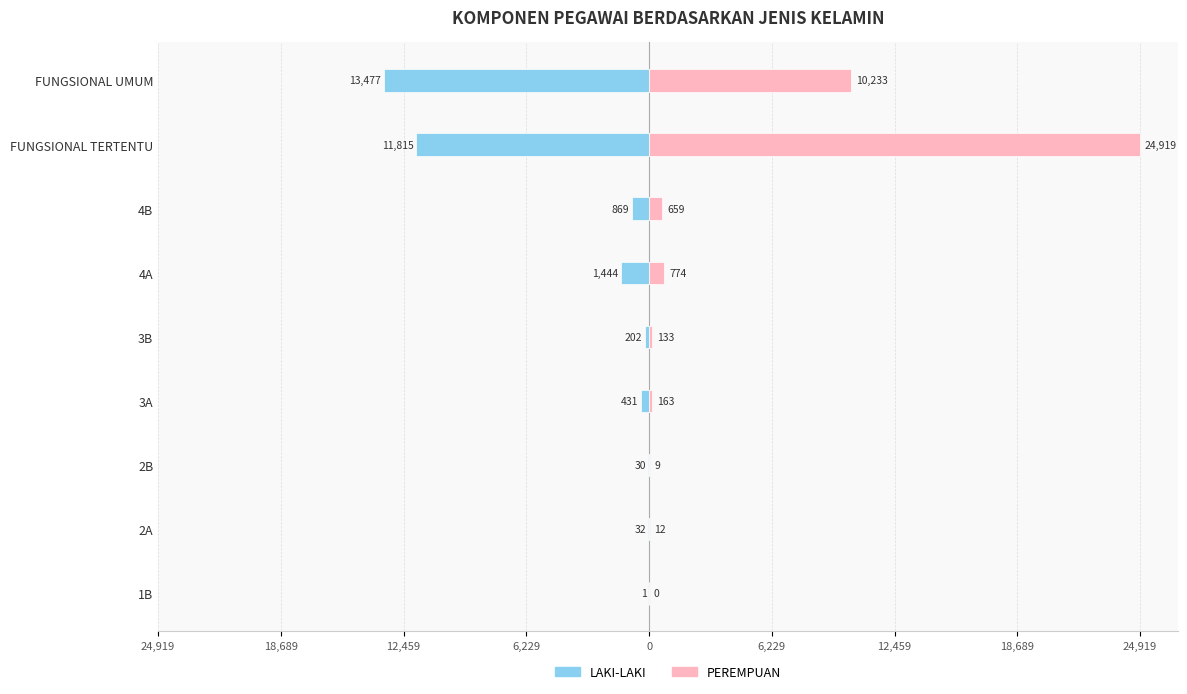

List the series in order of their overall mean, lowest first.

LAKI-LAKI, PEREMPUAN